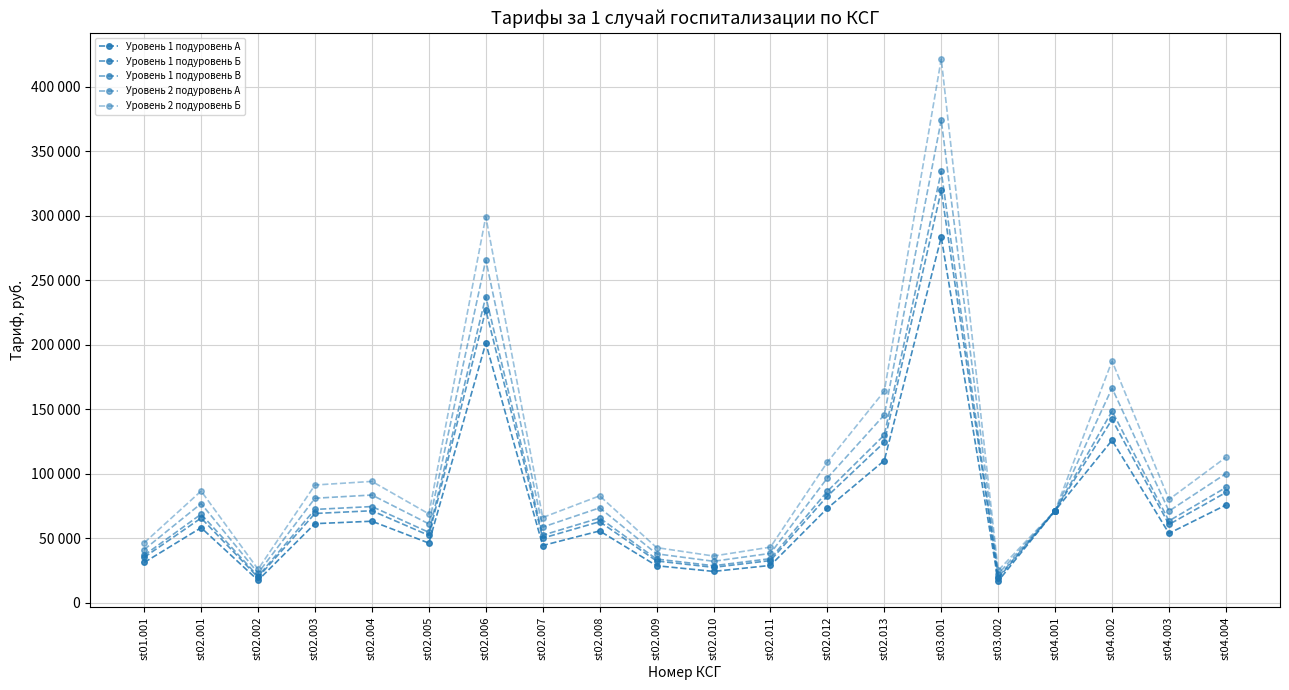

How many interior local valleys does the Уровень 1 подуровень В series have?

6